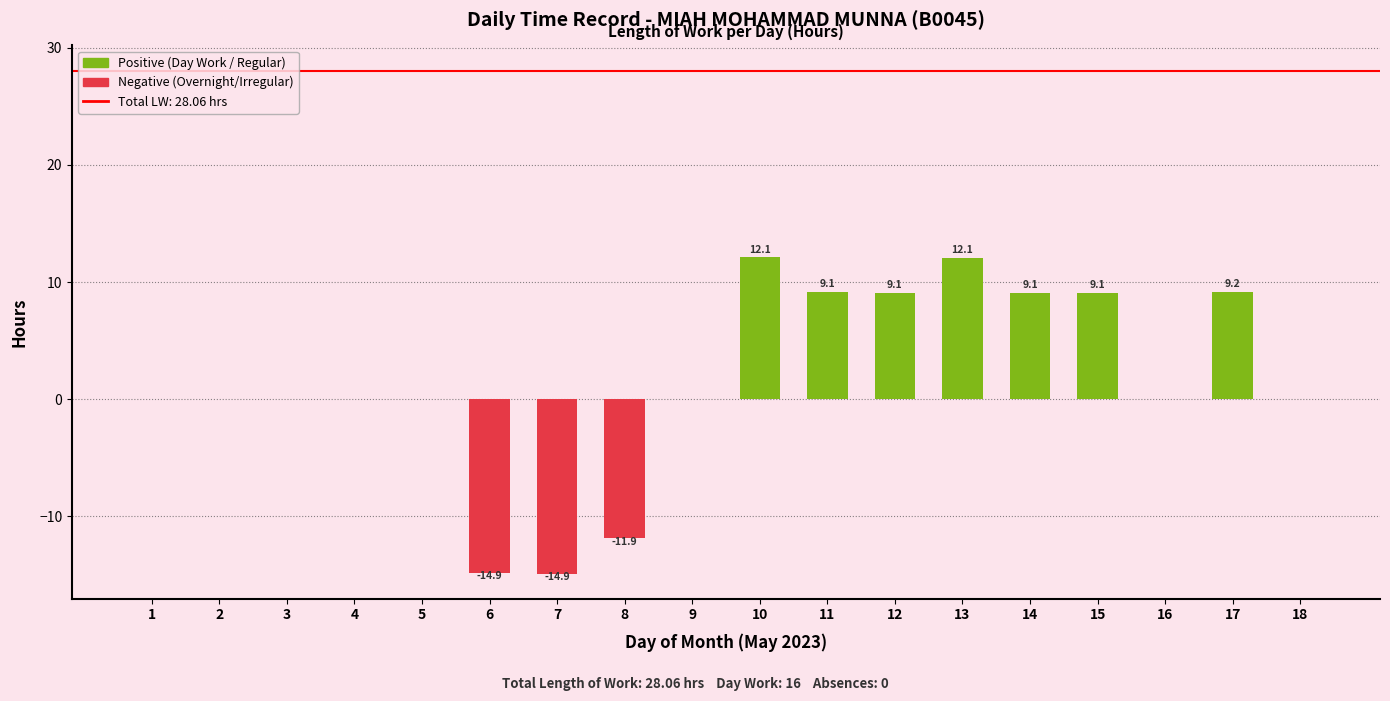

Read the value at 12.

9.1